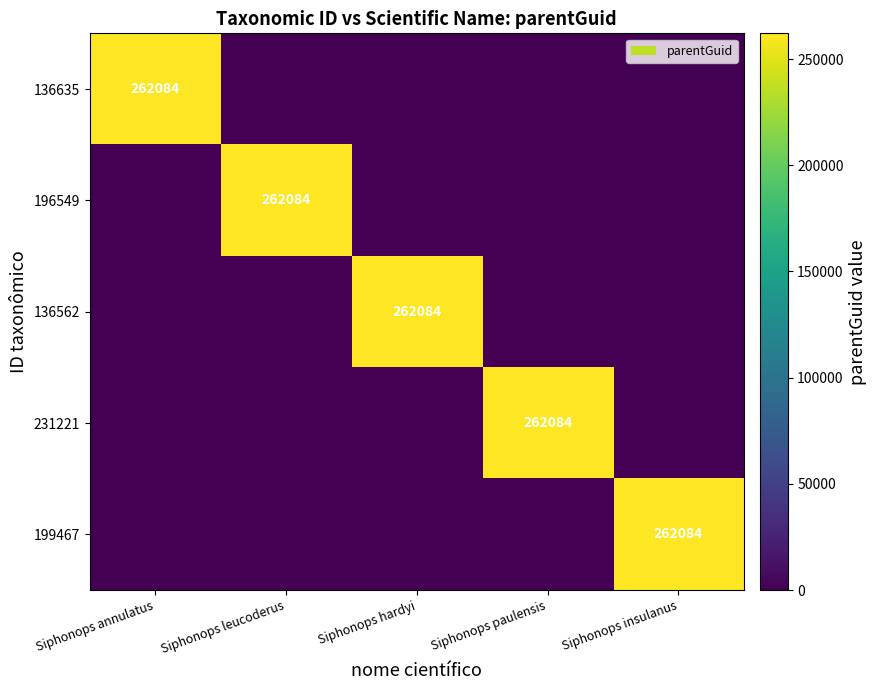

The 196549 series shows 262084 at Siphonops leucoderus. True or false?

True